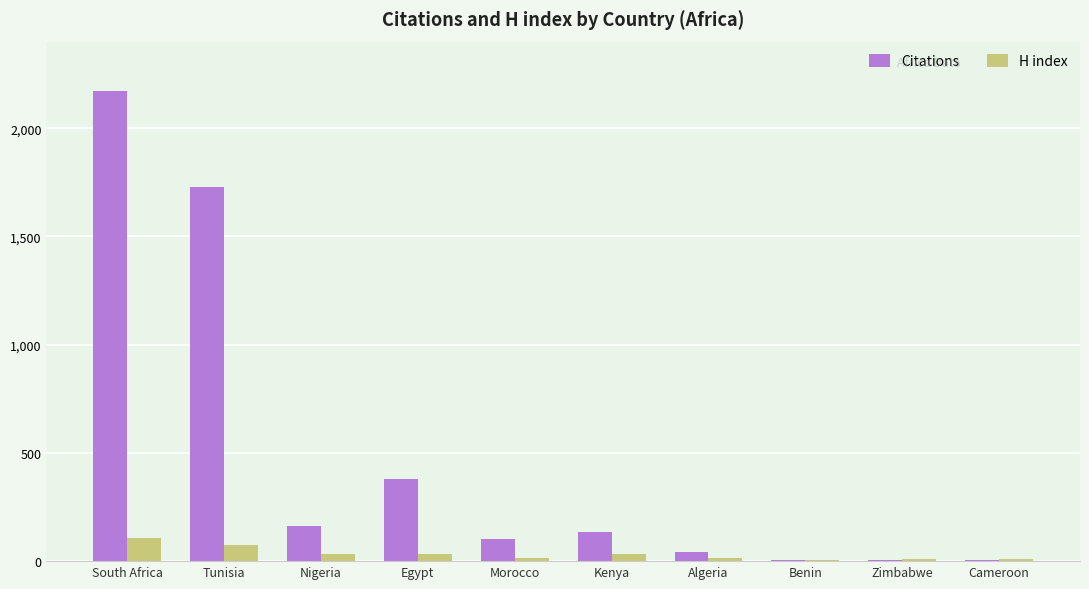

What is the highest value of the Citations series?

2173